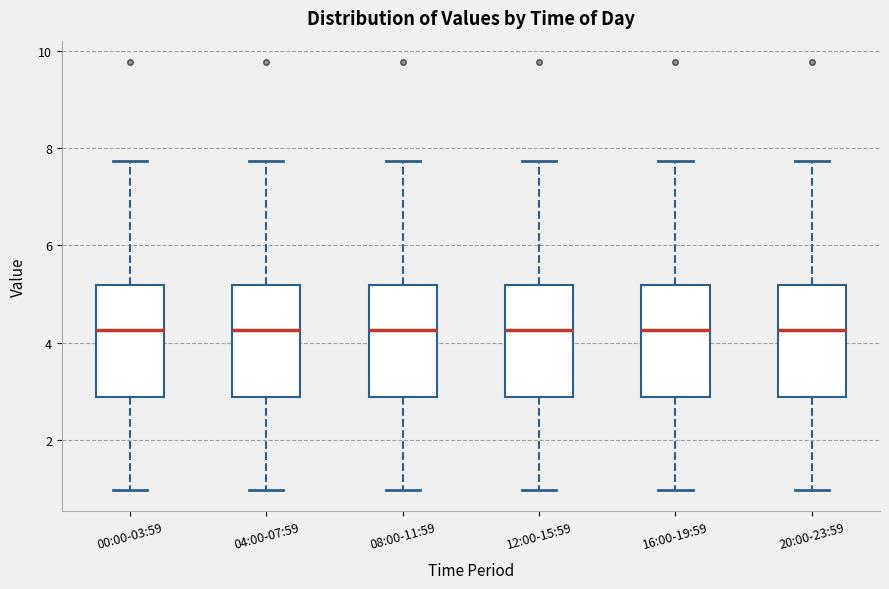

Reading left to right, transcribe this box plot: for each box, give where its median line is, the range the box spans, and where its two whiskers end, as read against the y-axis. The values are not printed on the chart, so give them approximately, as read against the axis.

00:00-03:59: median 4.2, box 2.8 to 5.2, whiskers 1.0 to 7.8
04:00-07:59: median 4.2, box 2.8 to 5.2, whiskers 1.0 to 7.8
08:00-11:59: median 4.2, box 2.8 to 5.2, whiskers 1.0 to 7.8
12:00-15:59: median 4.2, box 2.8 to 5.2, whiskers 1.0 to 7.8
16:00-19:59: median 4.2, box 2.8 to 5.2, whiskers 1.0 to 7.8
20:00-23:59: median 4.2, box 2.8 to 5.2, whiskers 1.0 to 7.8